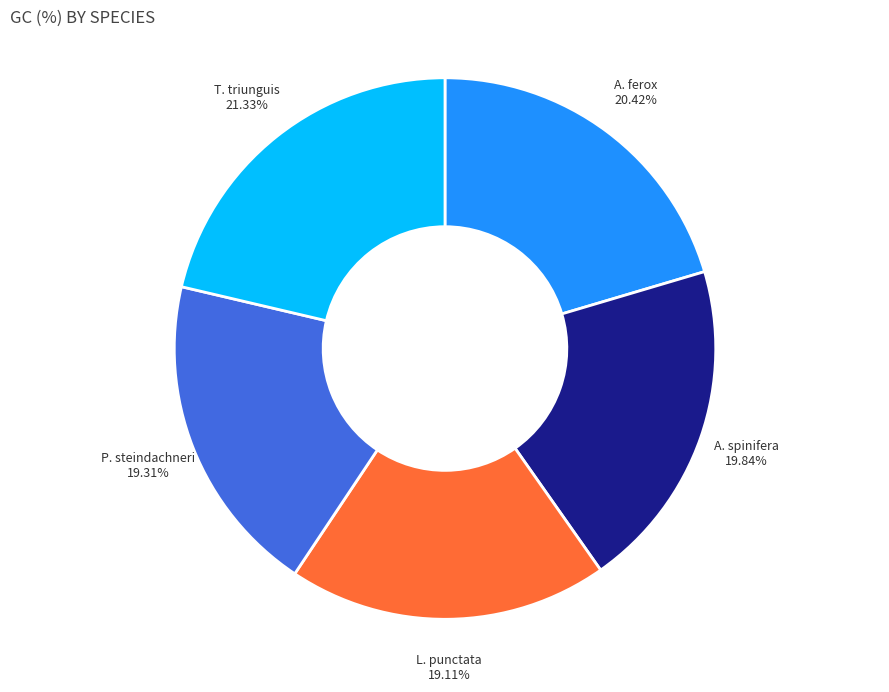

How many segments does this pie chart have?

5